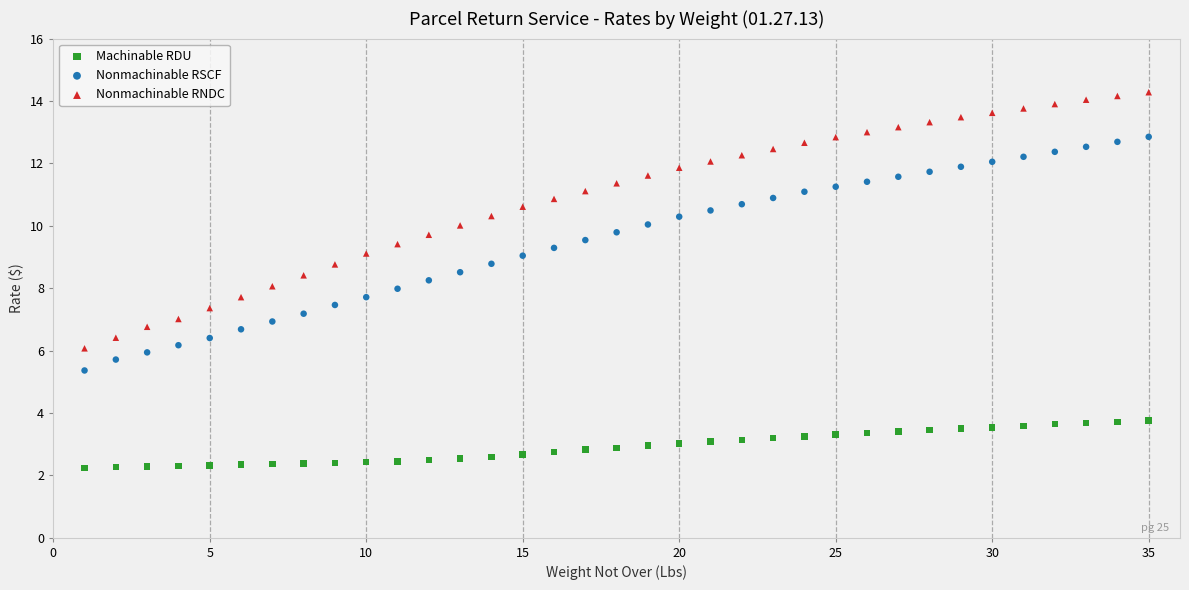

What are all the series names shown in the legend?

Machinable RDU, Nonmachinable RSCF, Nonmachinable RNDC